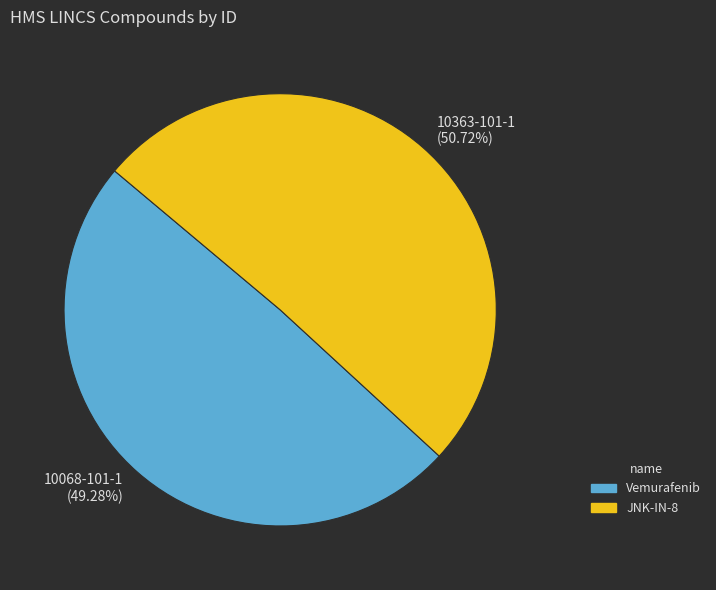

The 10363-101-1 slice represents 60% of the pie. True or false?

False